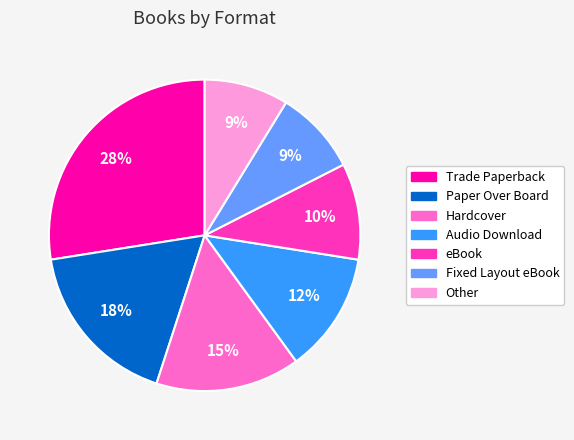

Count the number of slices in the pie.

7